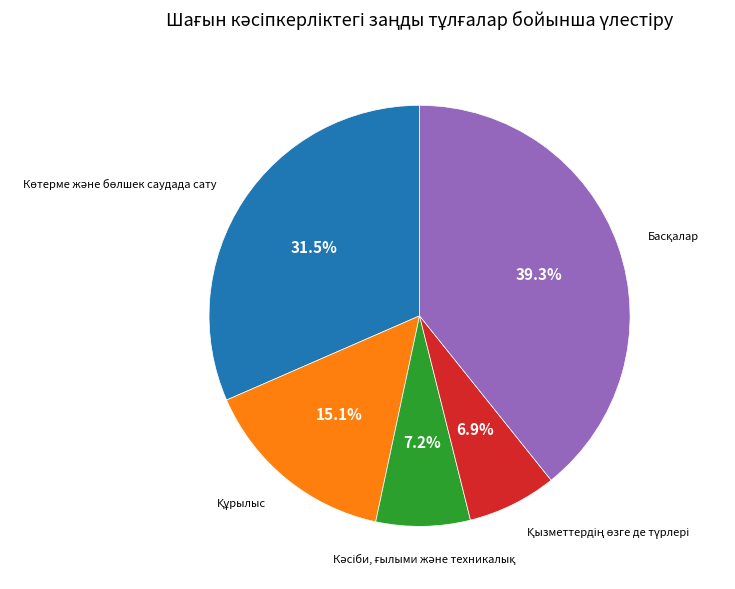

Does any single category account for the majority?

No